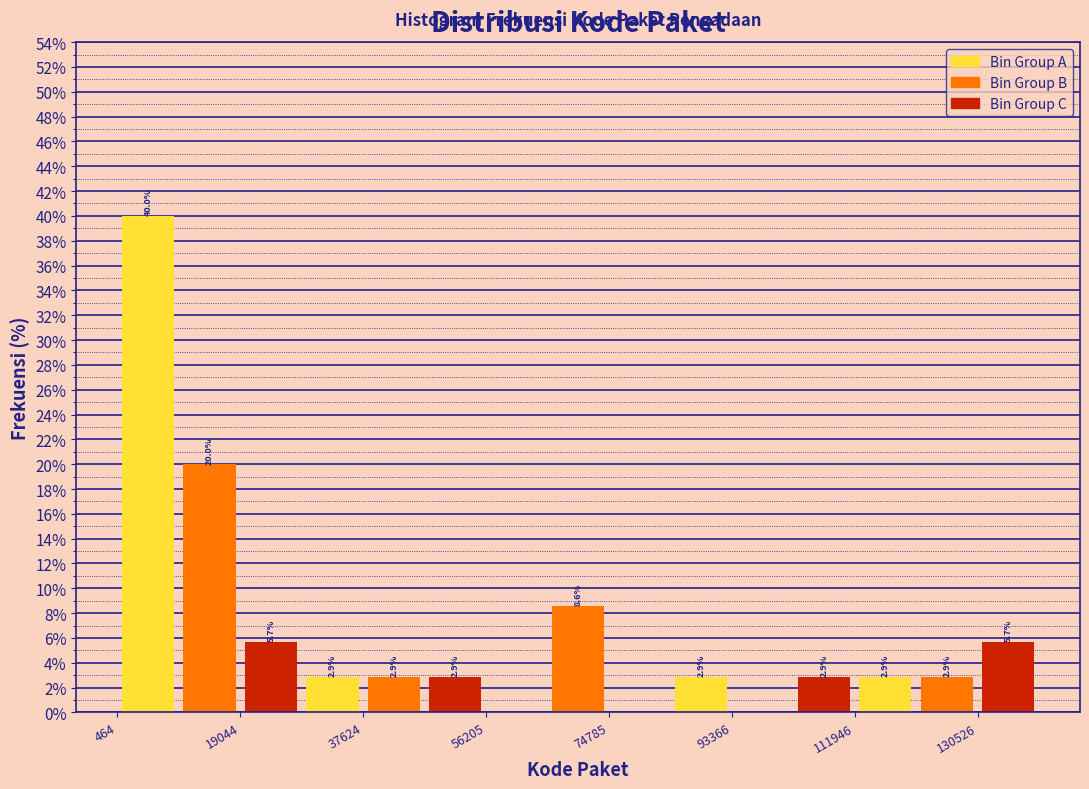

Over which range of the x-axis is the bar tallest?

0 to 10000